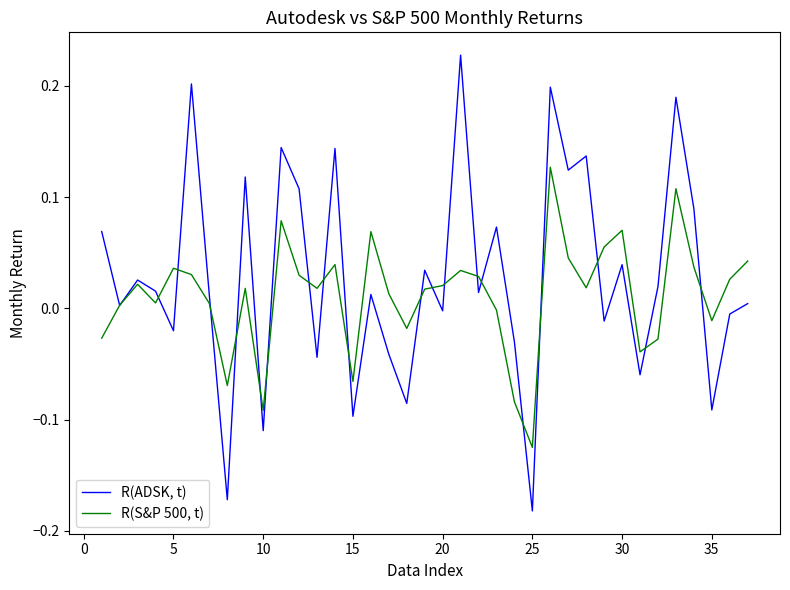

Which series has the largest range (max minus min)?

R(ADSK, t)